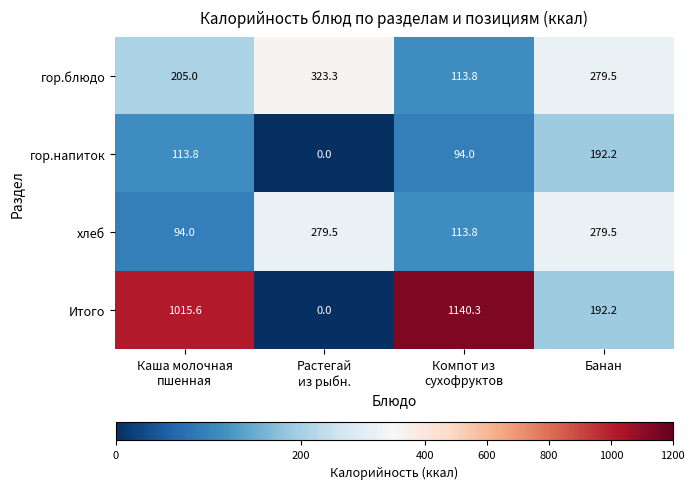

At which label is Итого closest to 570?

Банан